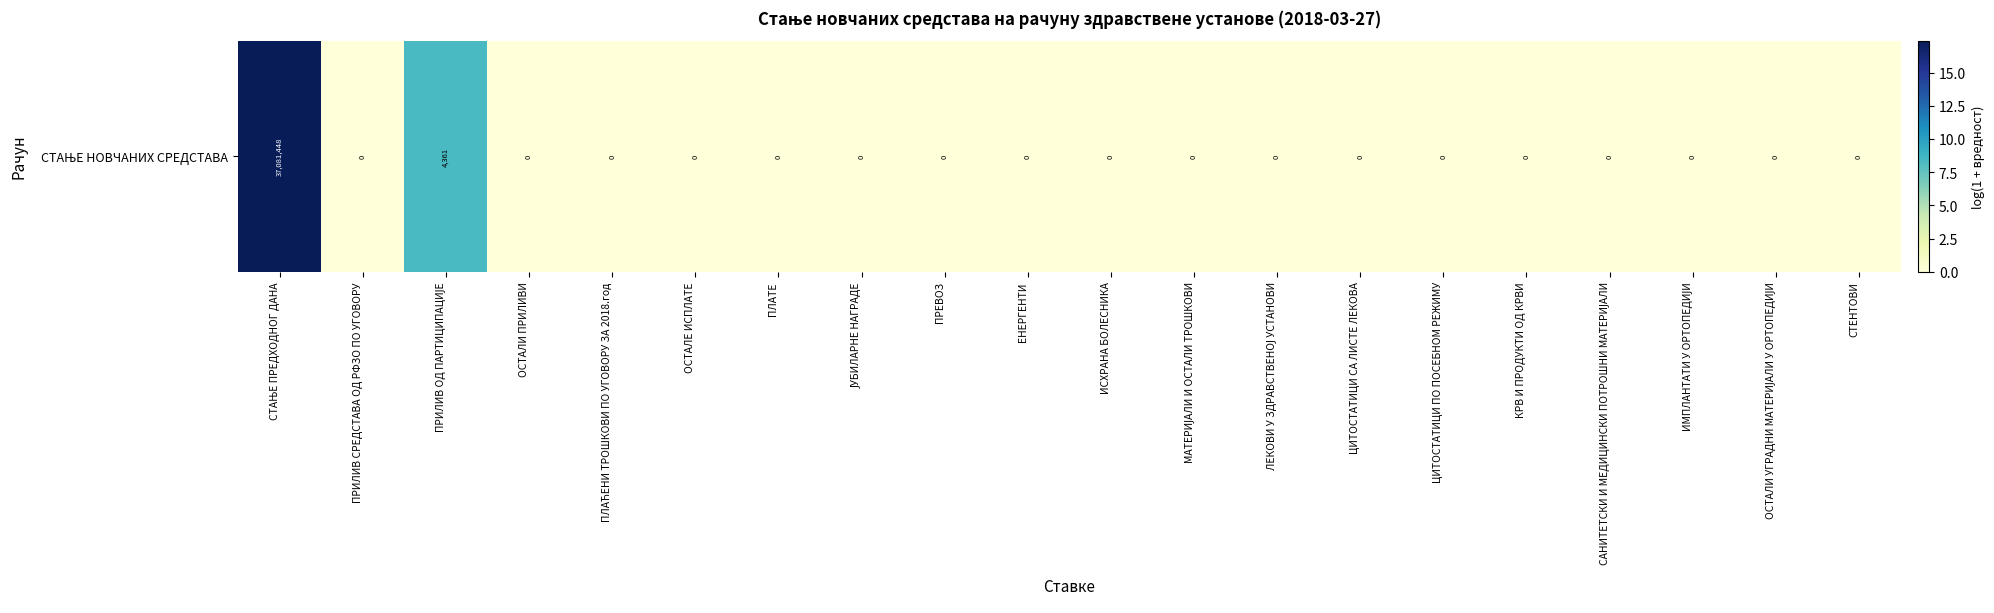

Between ЕНЕРГЕНТИ and САНИТЕТСКИ И МЕДИЦИНСКИ ПОТРОШНИ МАТЕРИЈАЛИ, which is larger?

ЕНЕРГЕНТИ